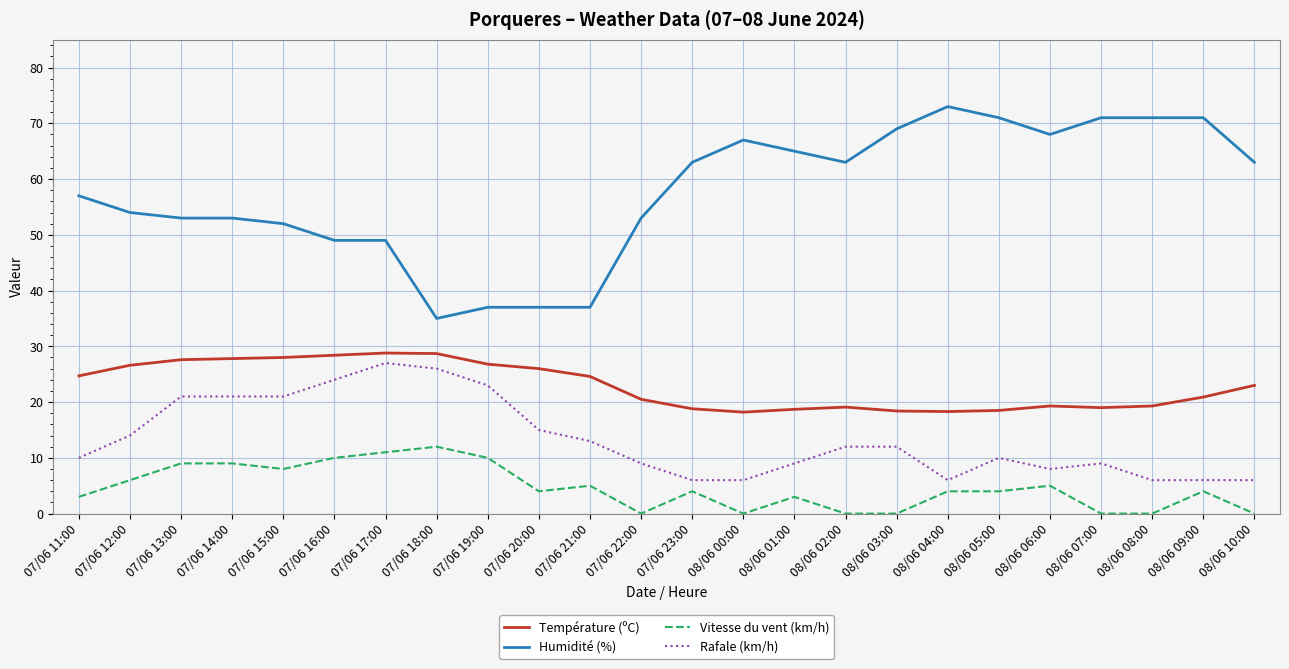

At how many categories does at least one series exceed 1?

24